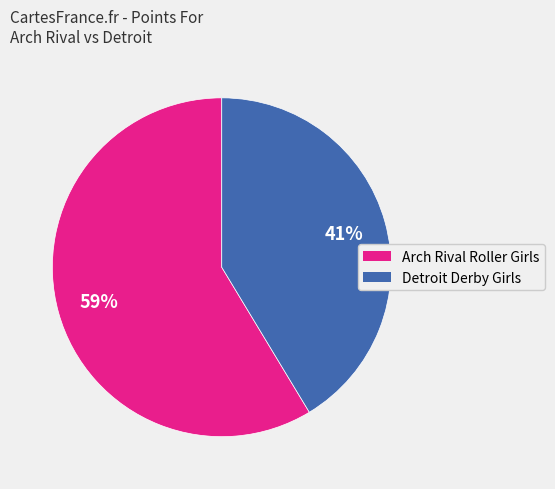

To the nearest percent, what is the average slice percentage?

50%